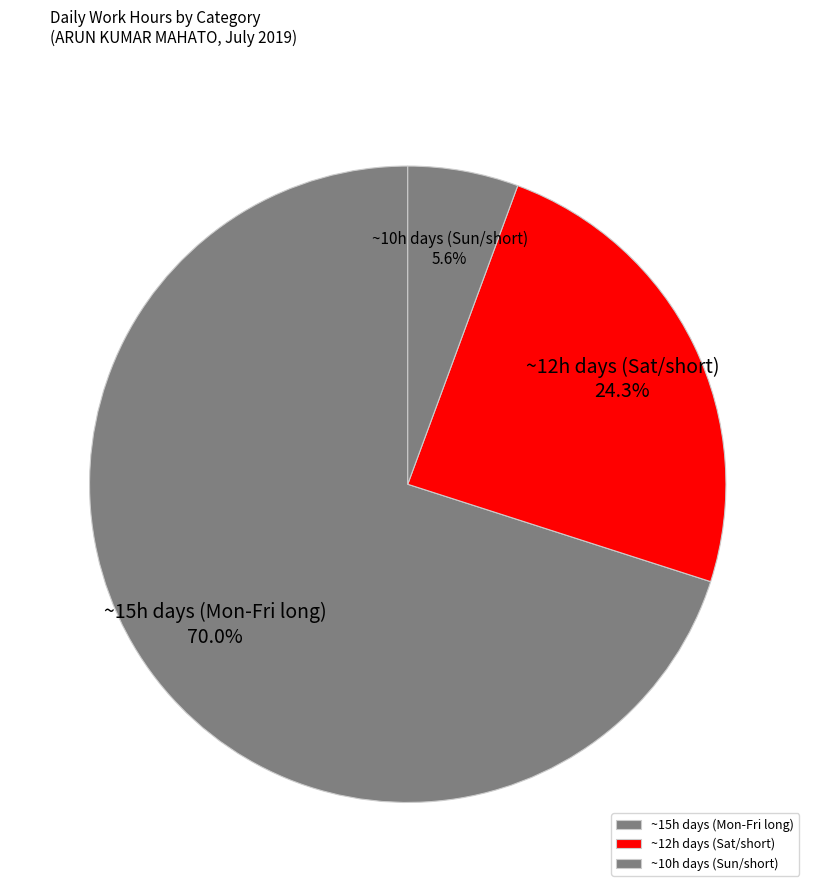

Which slice is the smallest?

~10h days (Sun/short)